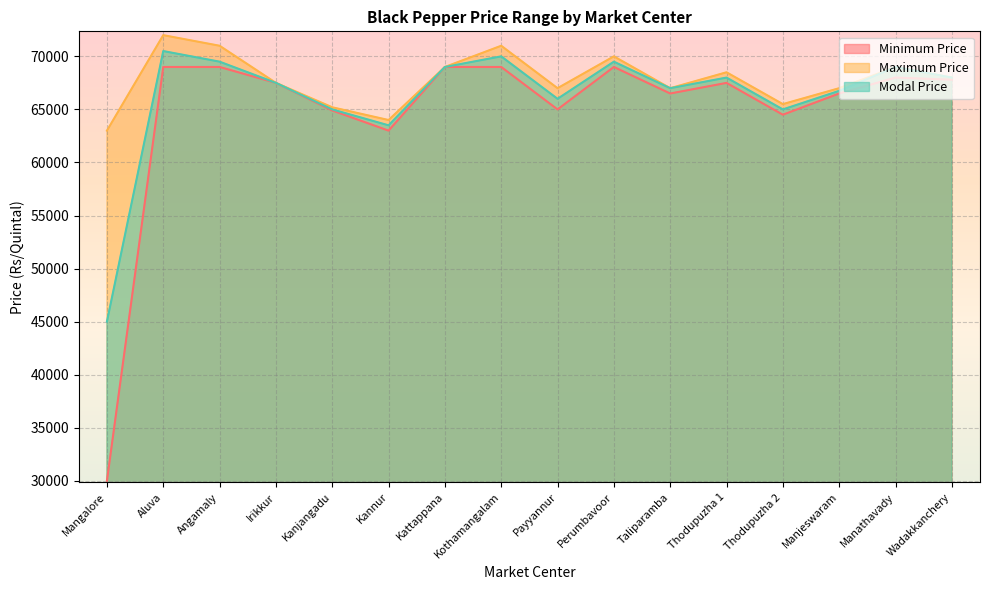

What is the label of the 6th point from the left?

Kannur